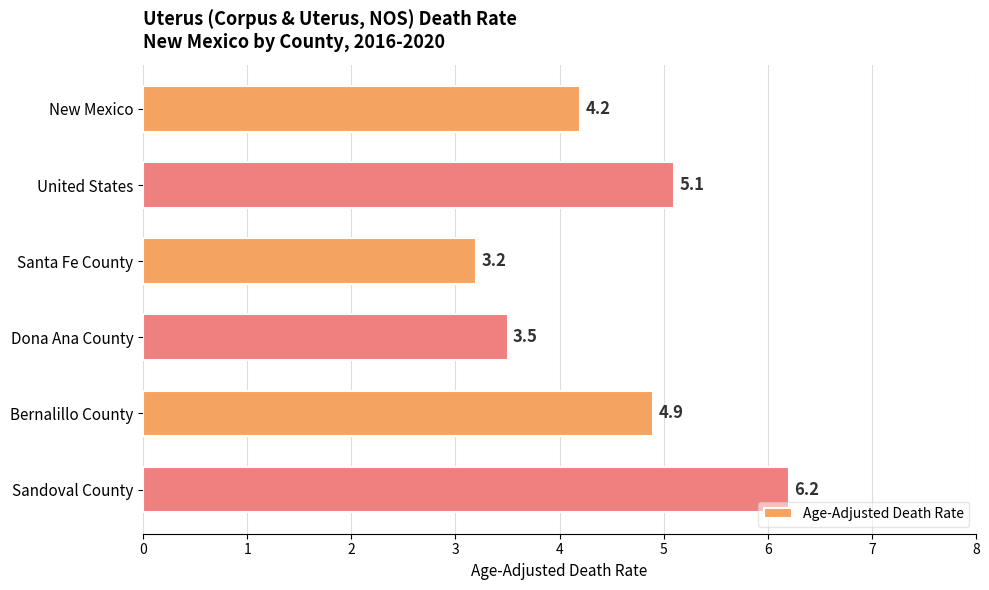

Does the chart contain any negative values?

No